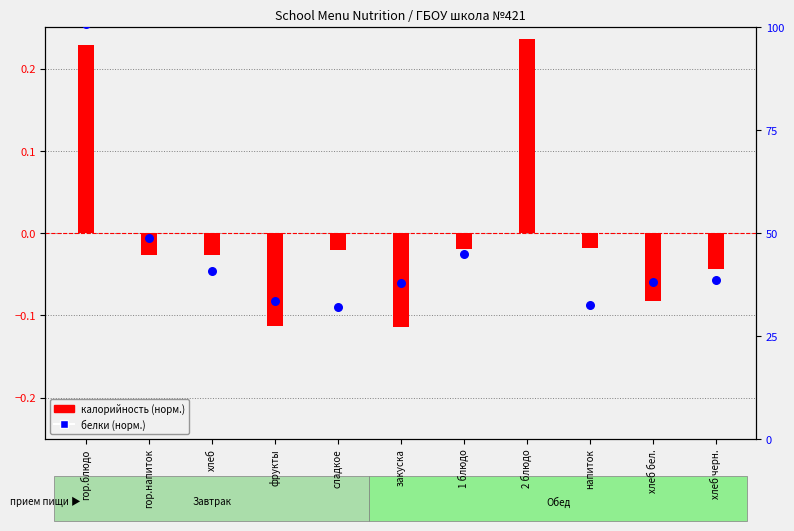

What are all the series names shown in the legend?

калорийность (норм.), белки (норм.)